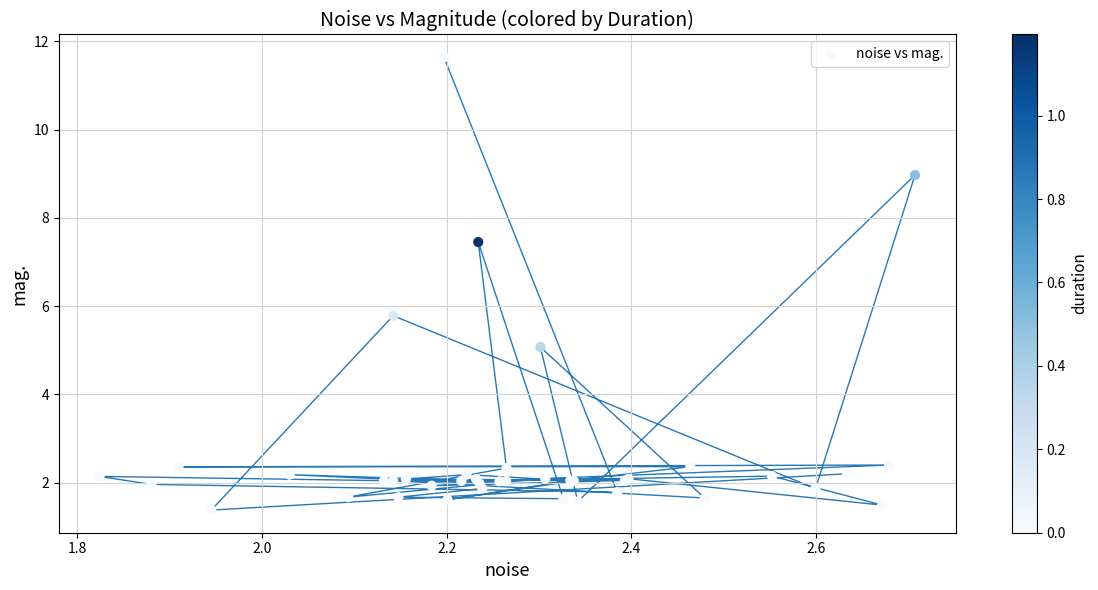

What Y value in the scatter plot is closest to 6?

5.8